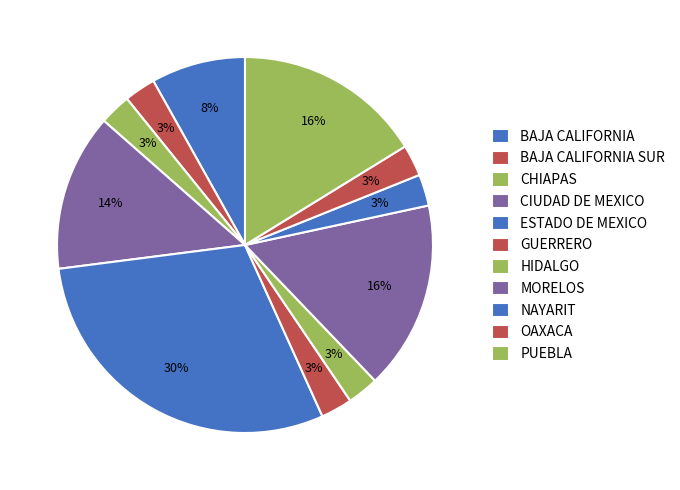

Does MORELOS account for over 50% of the chart?

No